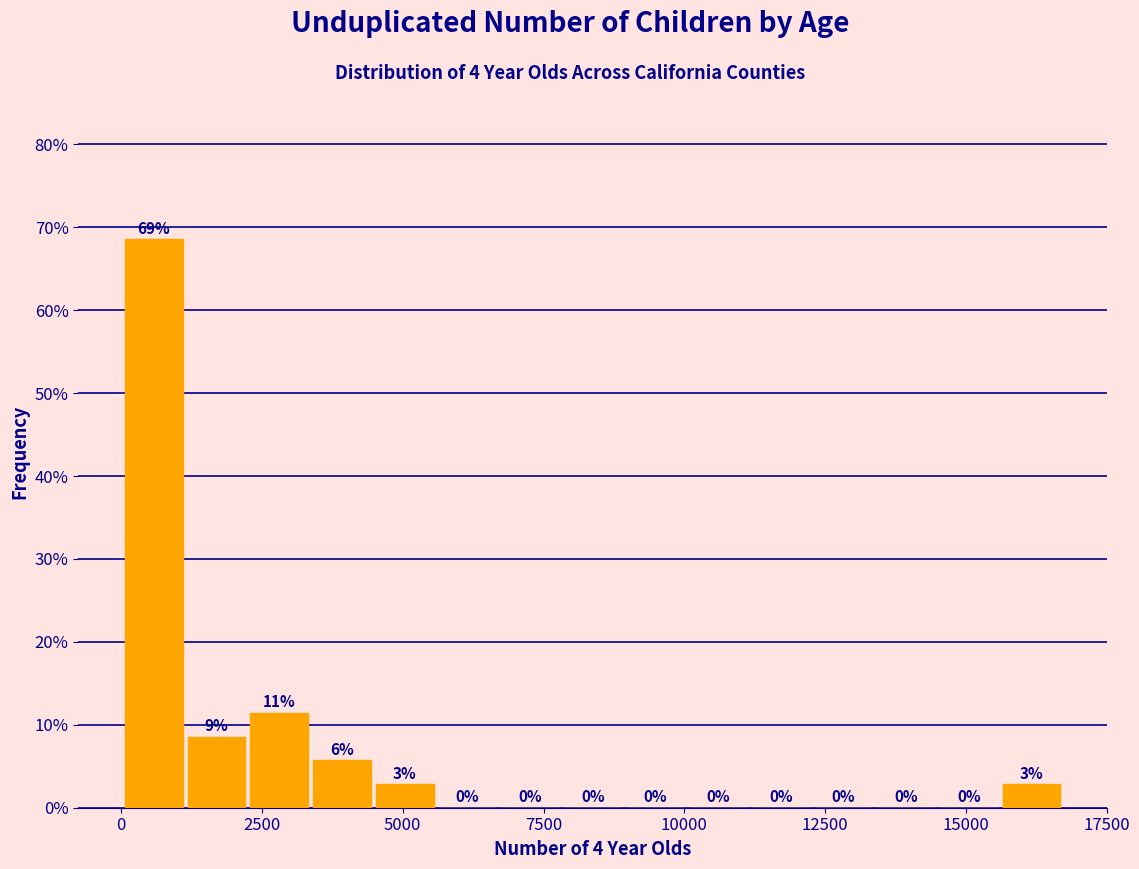

Around what value on the x-axis is the tallest bar? Give the approximate position of its centre, as read against the axis.

500